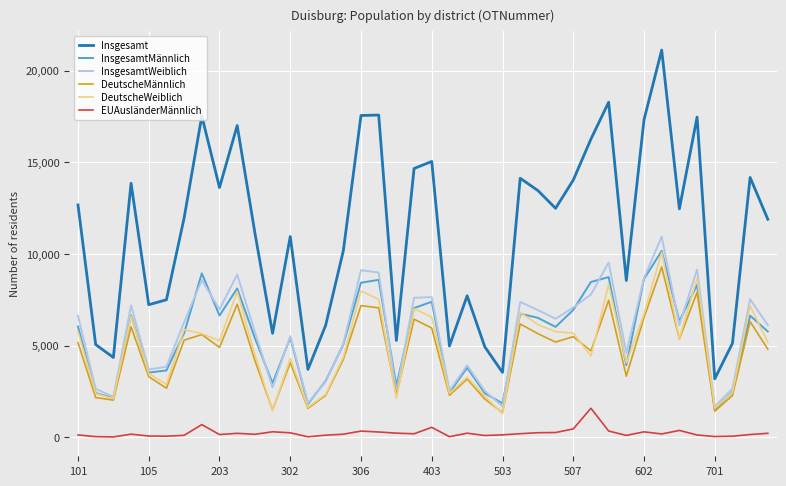

Which series has the largest total across all categories?

Insgesamt